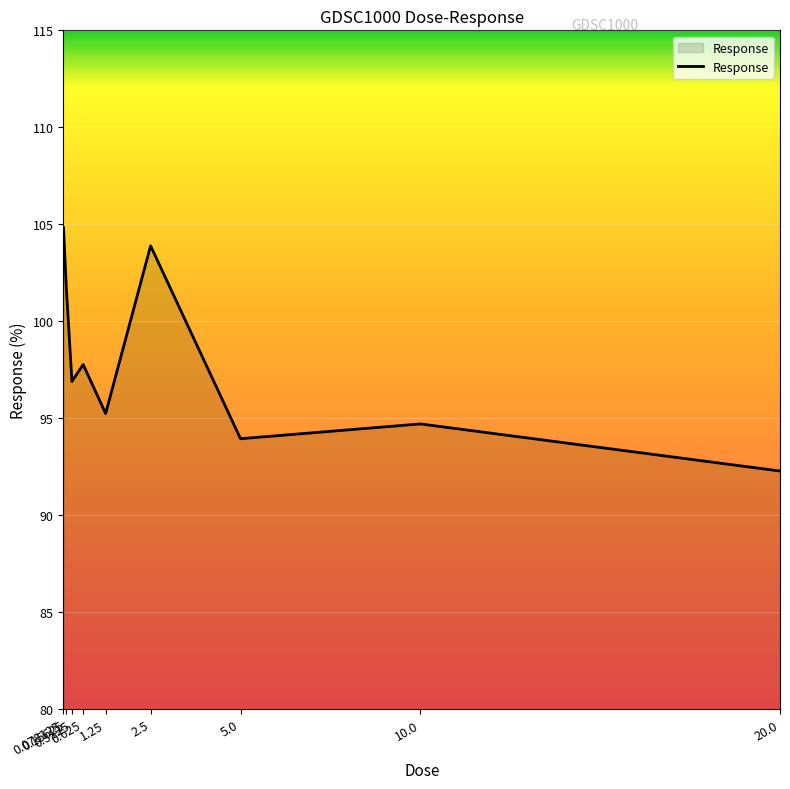

At which category does the data reach its first local peak?

0.625